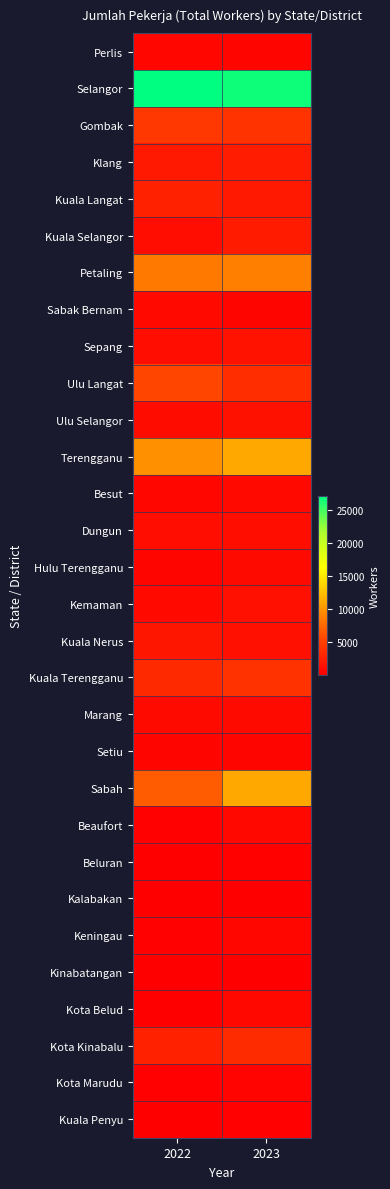

How many distinct data groups are displayed?

30